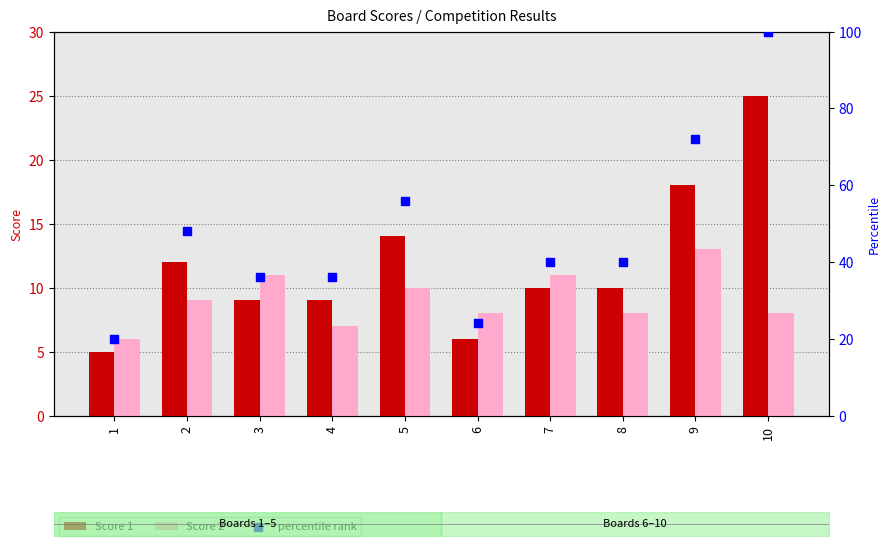

Which series has the widest spread of Y values?

percentile rank